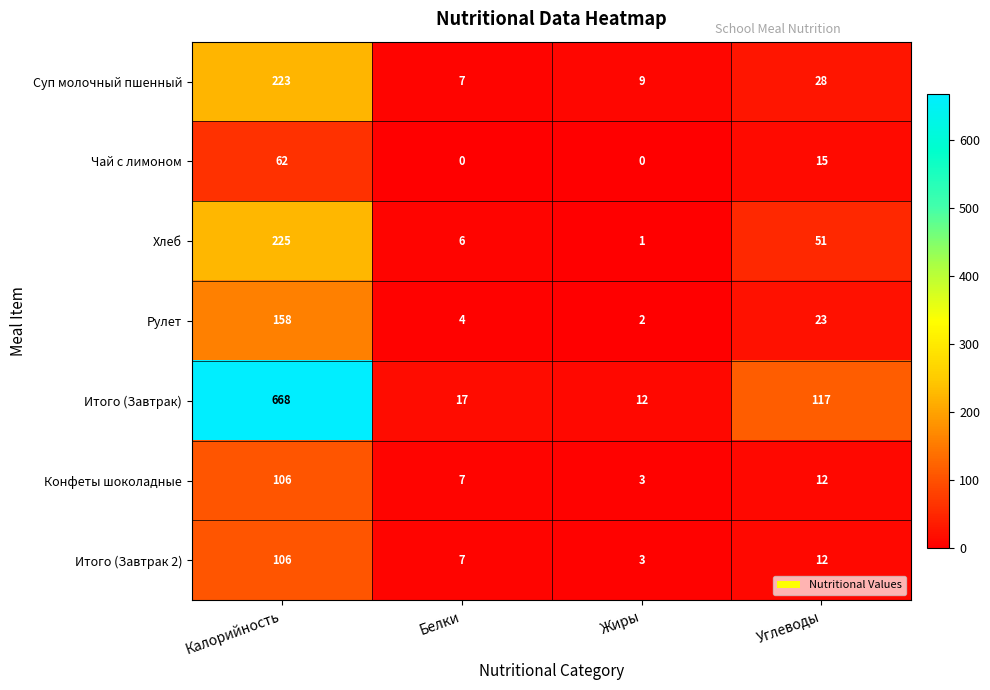

At which label is Чай с лимоном closest to 31?

Углеводы